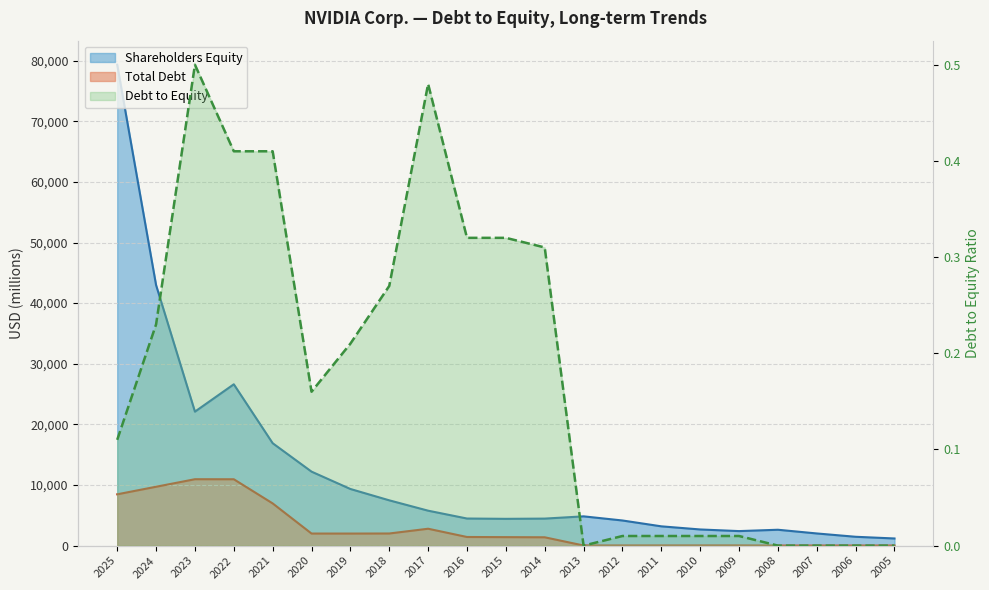

What is the value of the Debt to Equity point at the 2nd from the left?

0.2